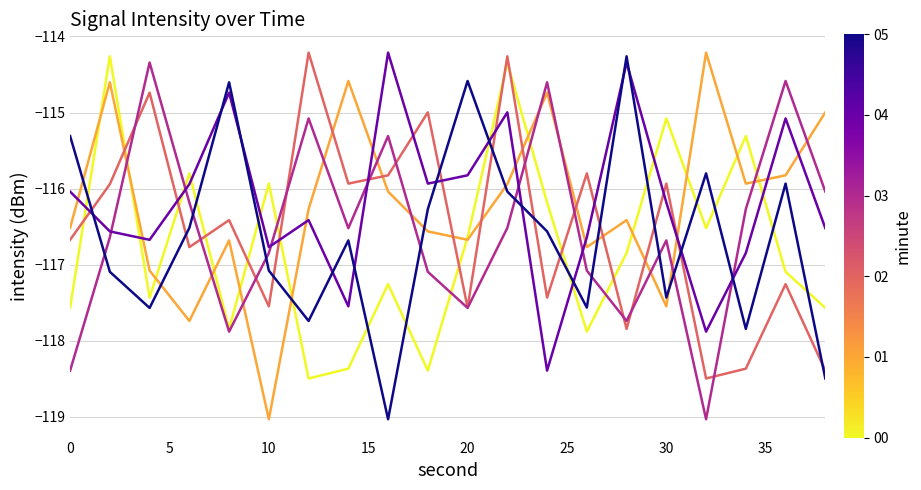

What is the greatest value displayed?

-114.2